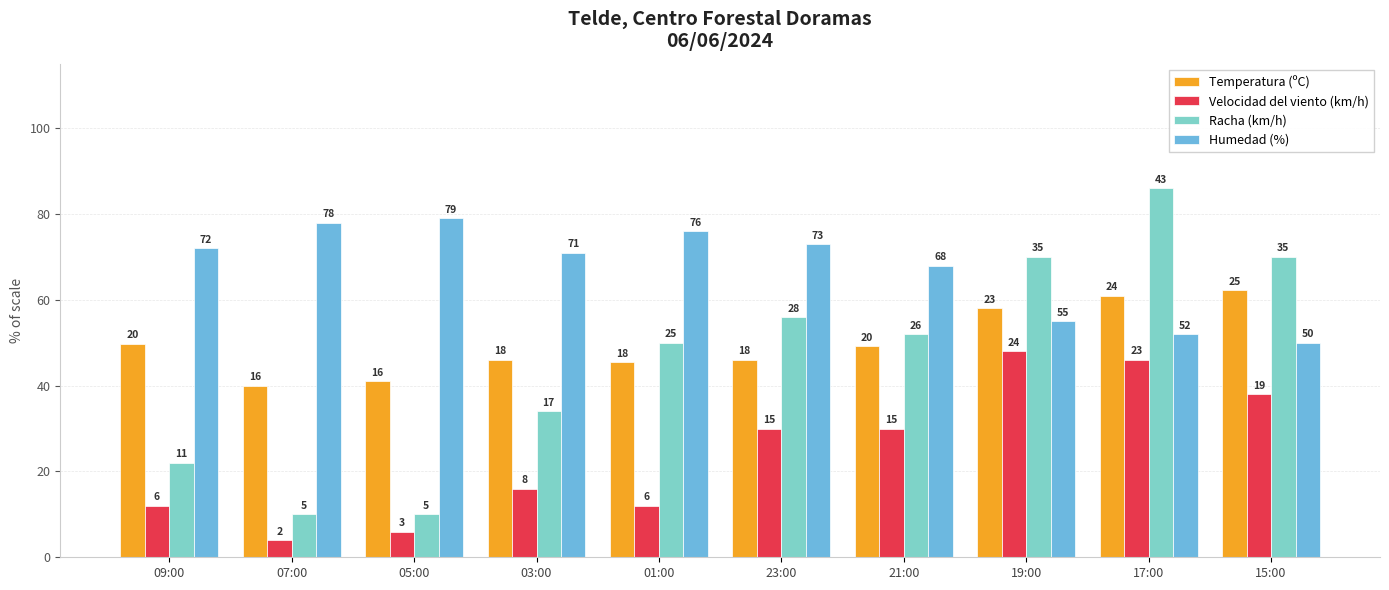

What are all the series names shown in the legend?

Temperatura (ºC), Velocidad del viento (km/h), Racha (km/h), Humedad (%)